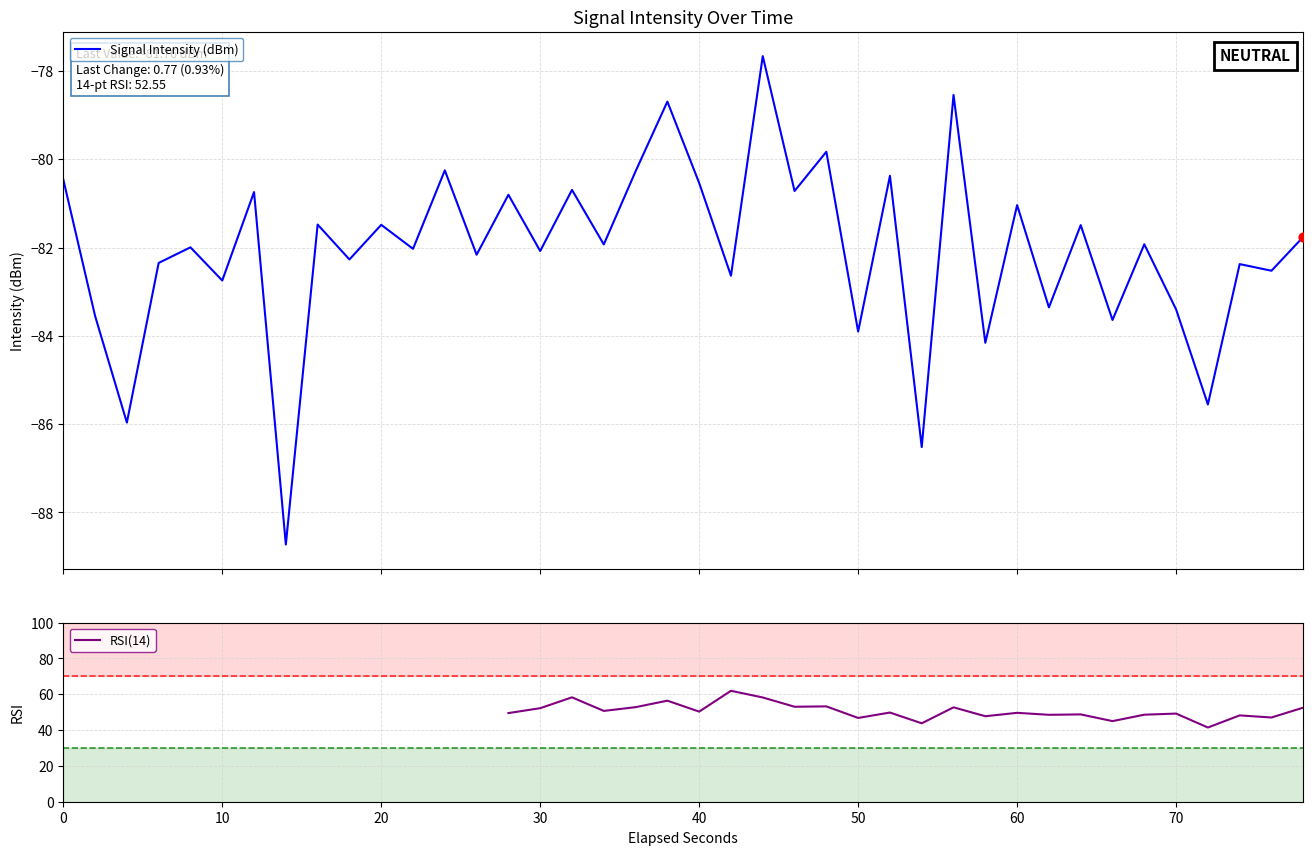

What is the lowest value of the Signal Intensity (dBm) series?

-88.7